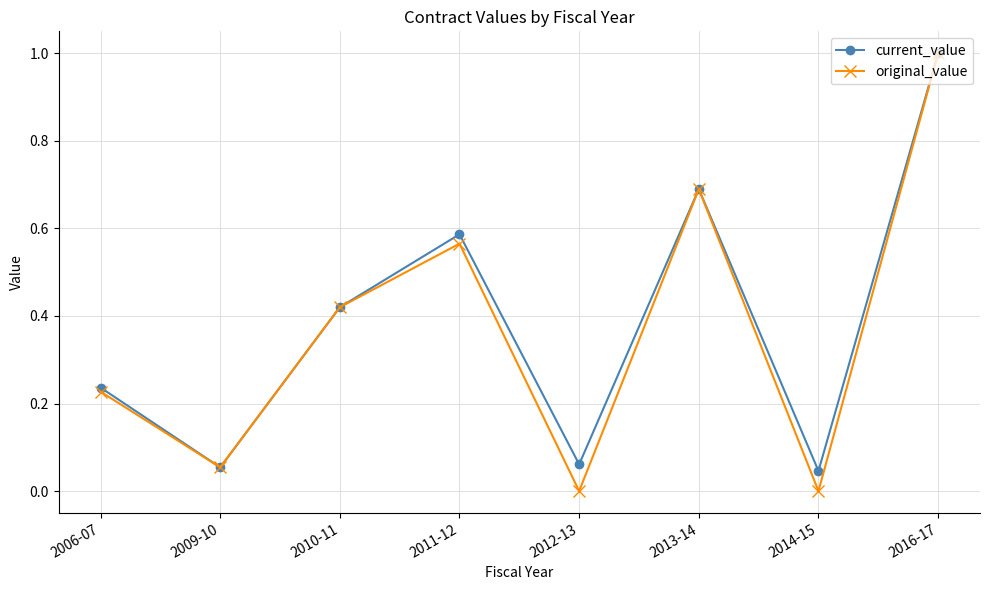

The value of original_value at 2006-07 is 0.1. True or false?

False